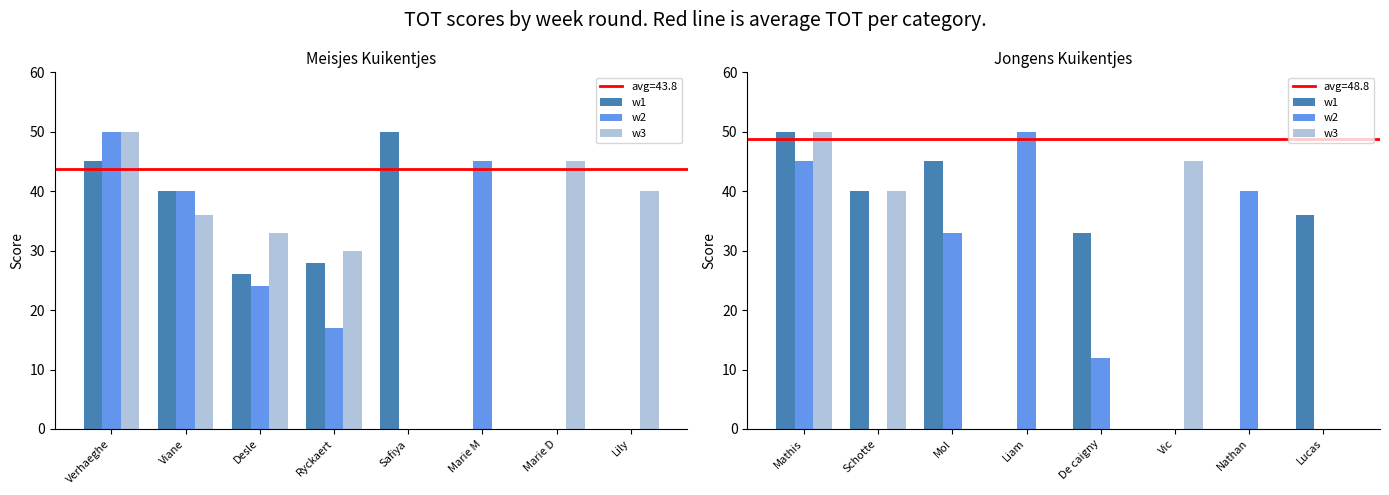

What is the sum of all w1 values?

204